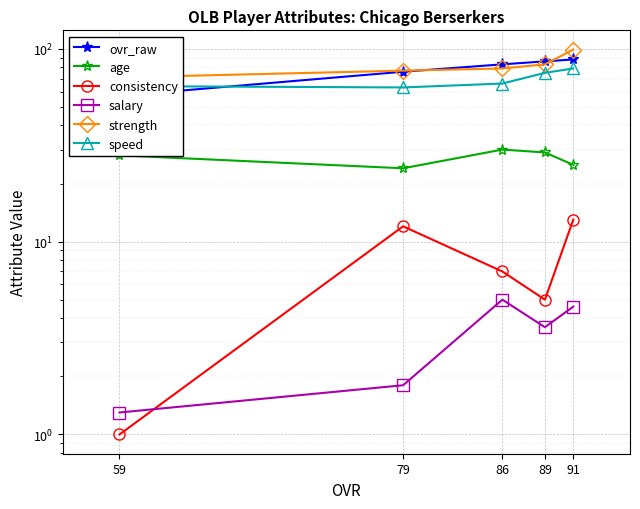

Which series changed the most between 79 and 59?

ovr_raw